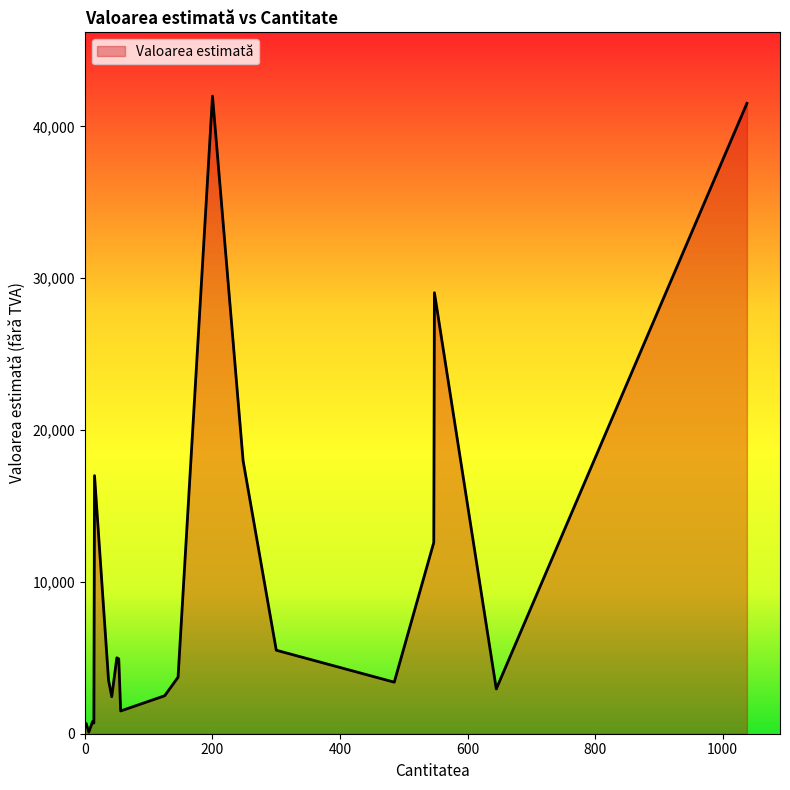

What is the maximum value shown in the chart?

42000